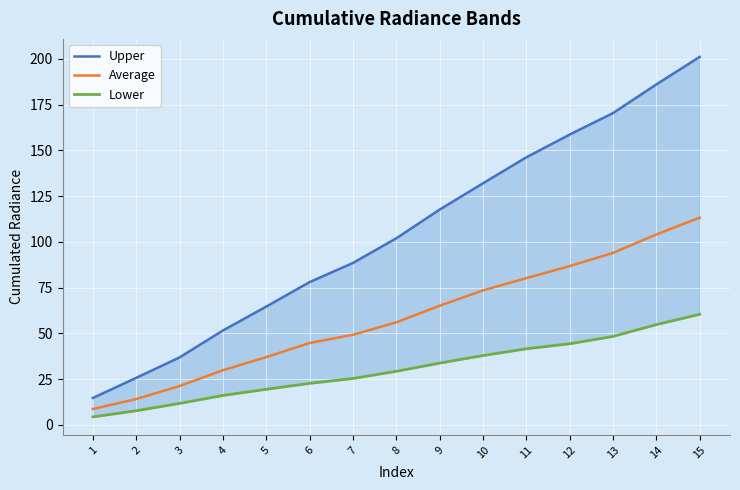

What is the value of the Upper point at the 10th from the left?

132.0